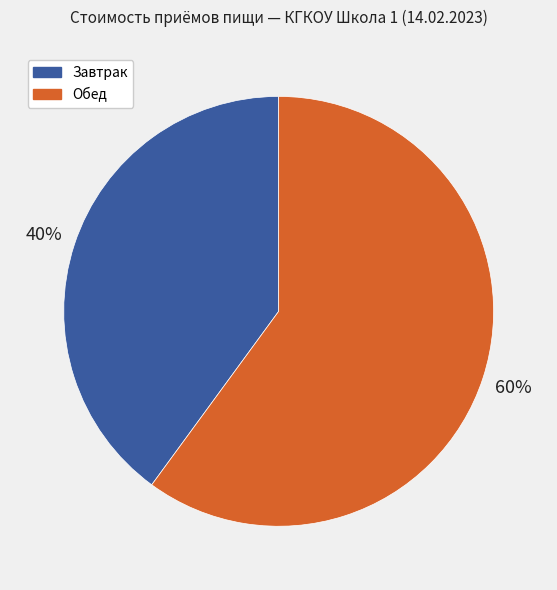

To the nearest percent, what is the average slice percentage?

50%